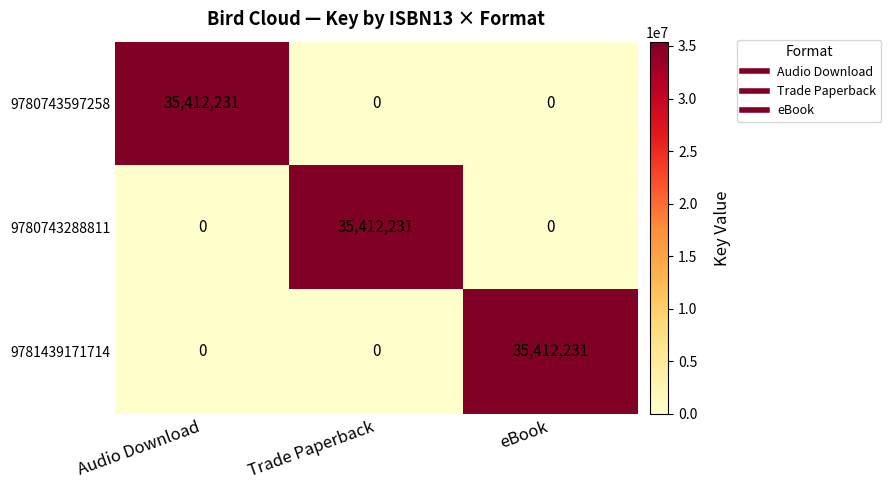

Reading left to right, transcribe all the data shown in this chart.

9780743597258: 35412231	0	0
9780743288811: 0	35412231	0
9781439171714: 0	0	35412231